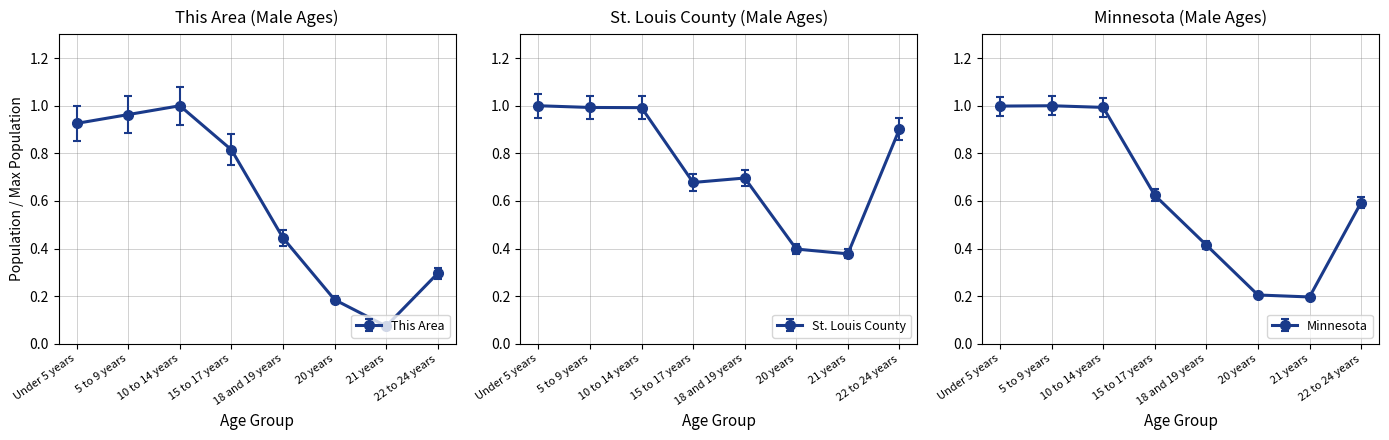

In This Area, how many points are lower than both neighbors (excluding endpoints)?

1